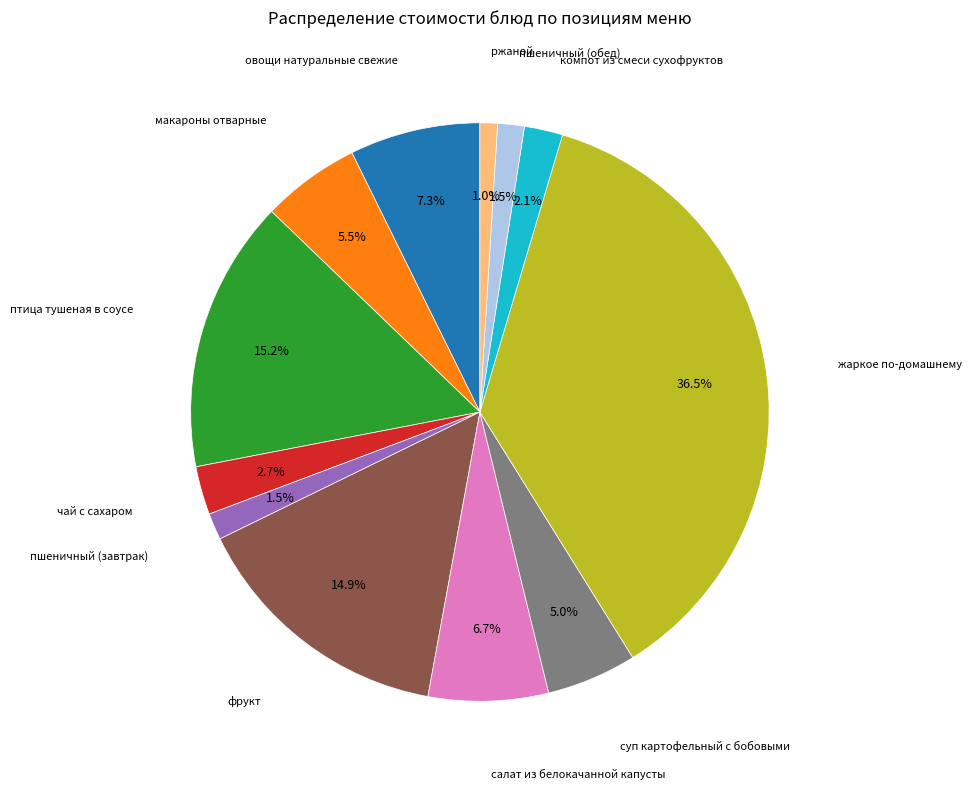

Is there a majority slice in this chart?

No